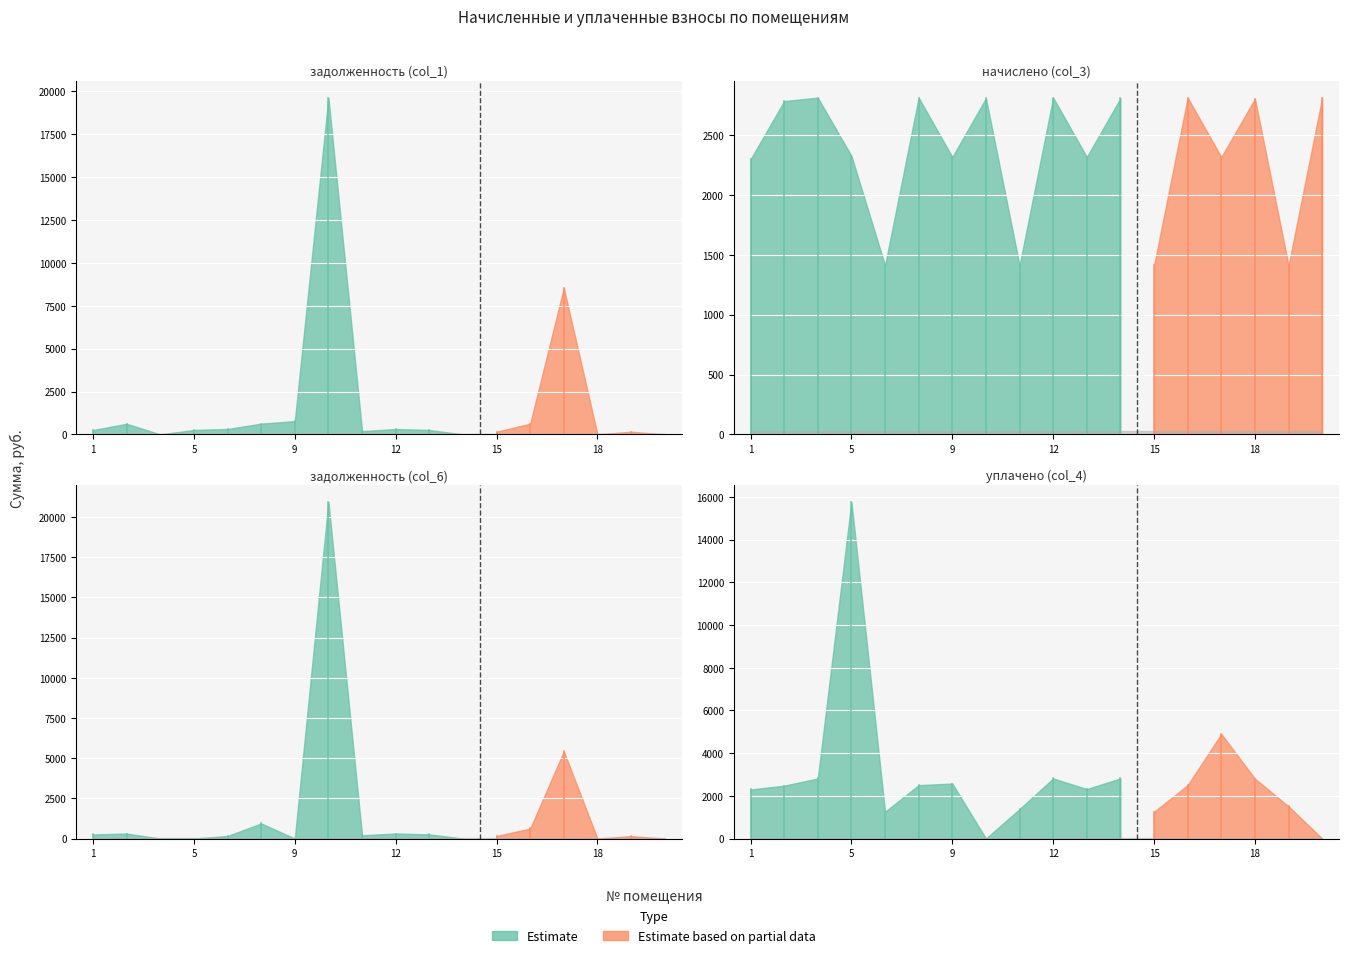

At which label is уплачено (col_4) closest to 7888?

17